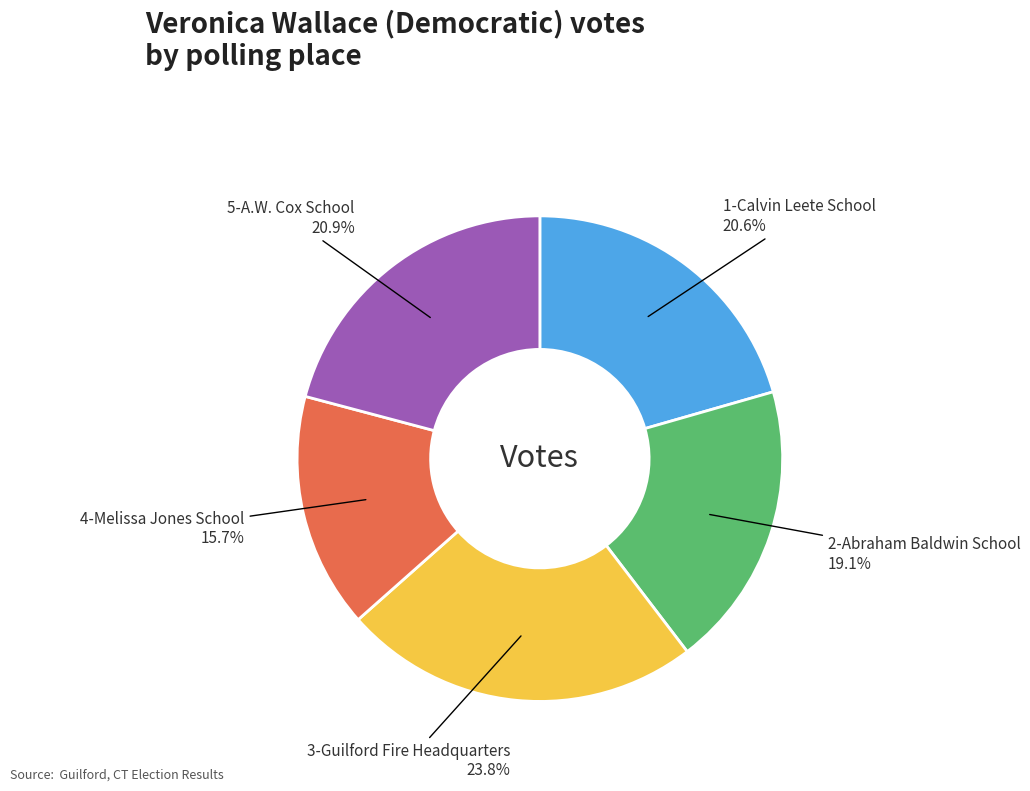

What is the ratio of the value at 2-Abraham Baldwin School to the value at 5-A.W. Cox School?

0.9